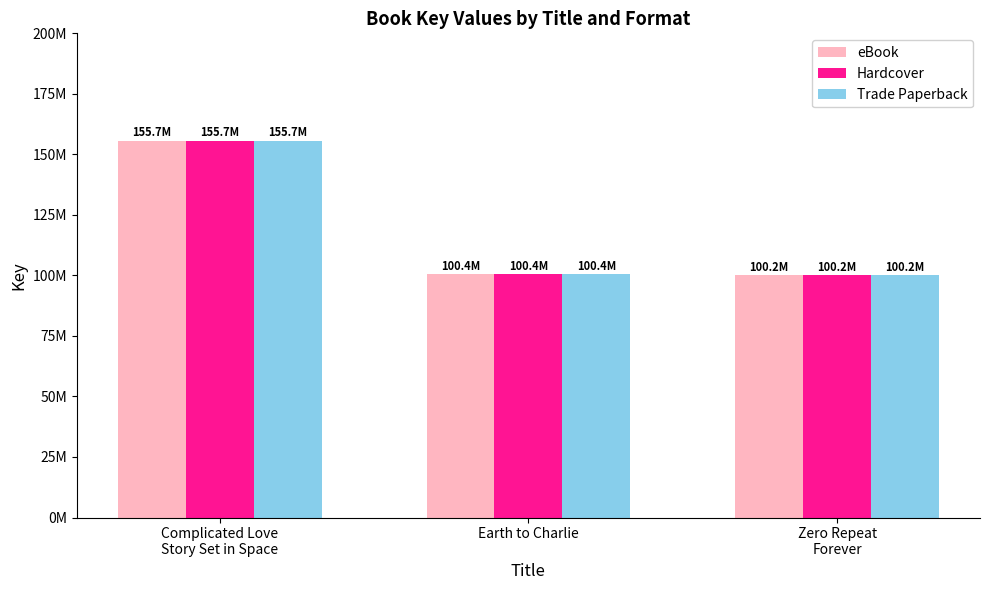

What are all the series names shown in the legend?

eBook, Hardcover, Trade Paperback